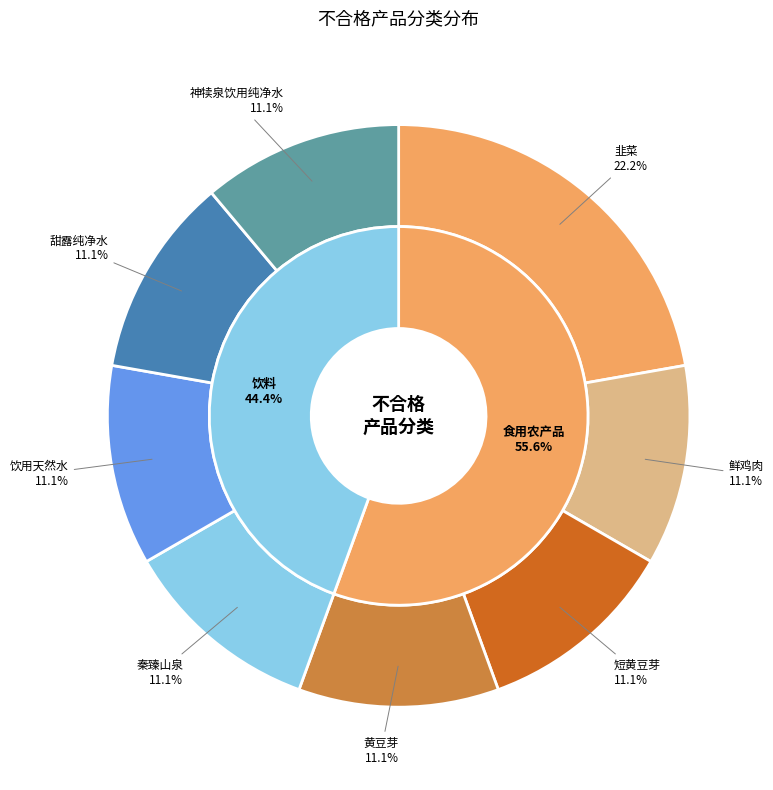

Which category has the biggest portion of the pie?

食用农产品